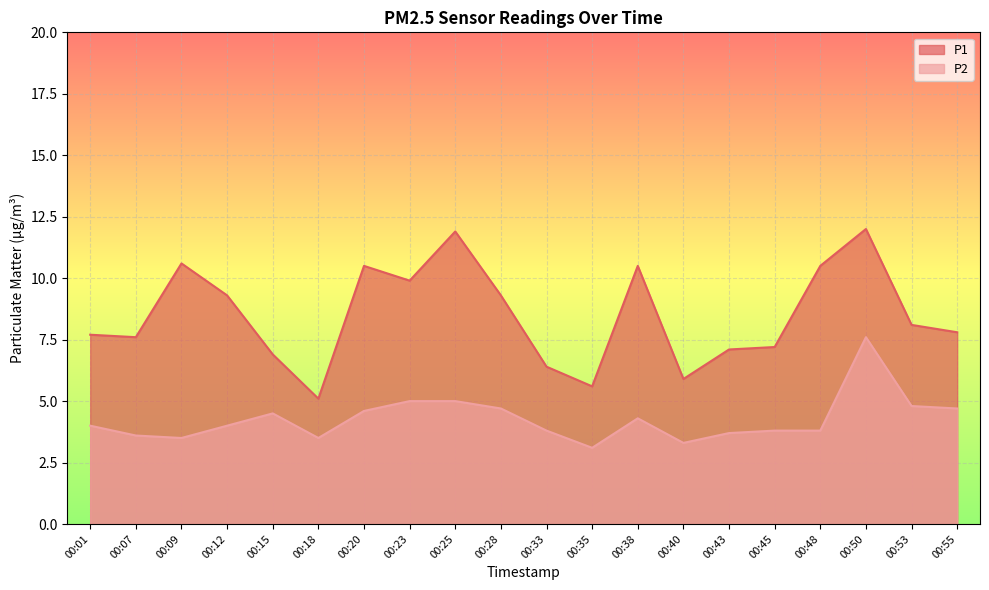

What is the value of the P1 point at the 18th from the left?

12.0